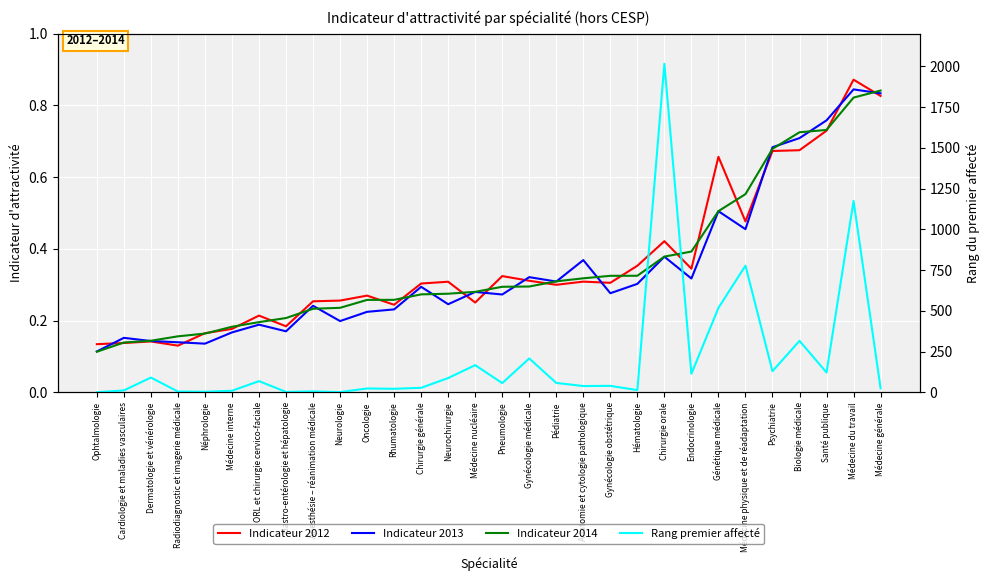

Between Chirurgie générale and Médecine nucléaire, which series saw the biggest shift?

Rang premier affecté